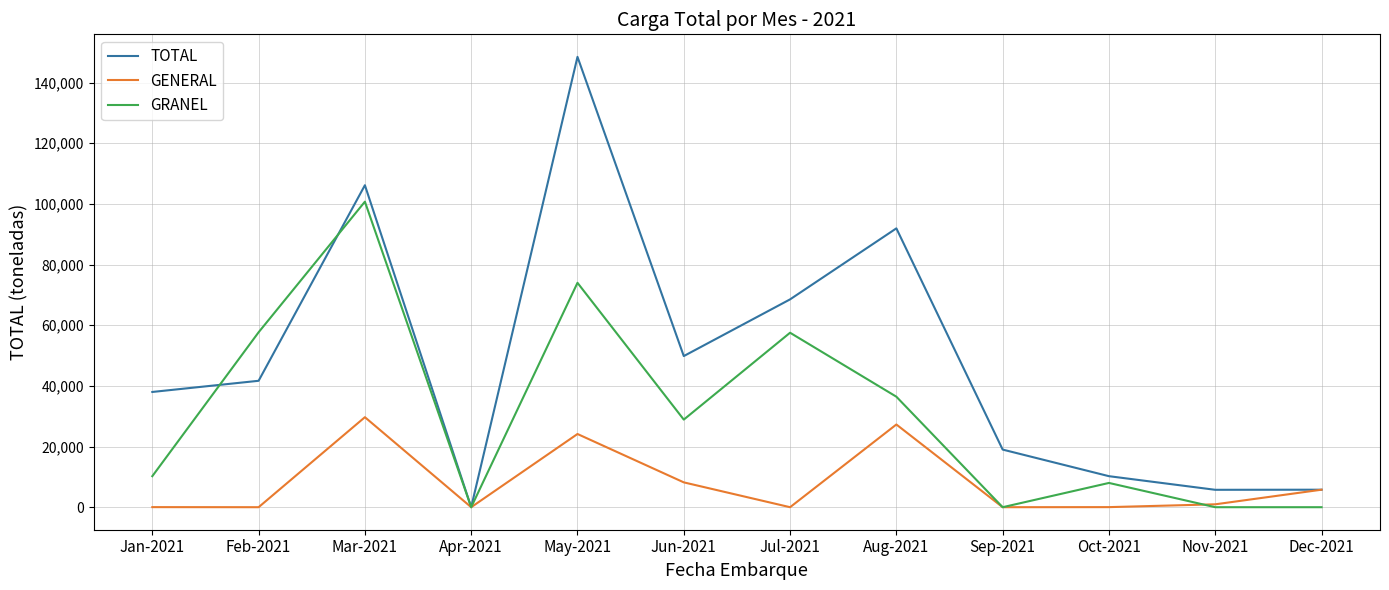

Between Jan-2021 and Apr-2021, which series saw the biggest shift?

TOTAL